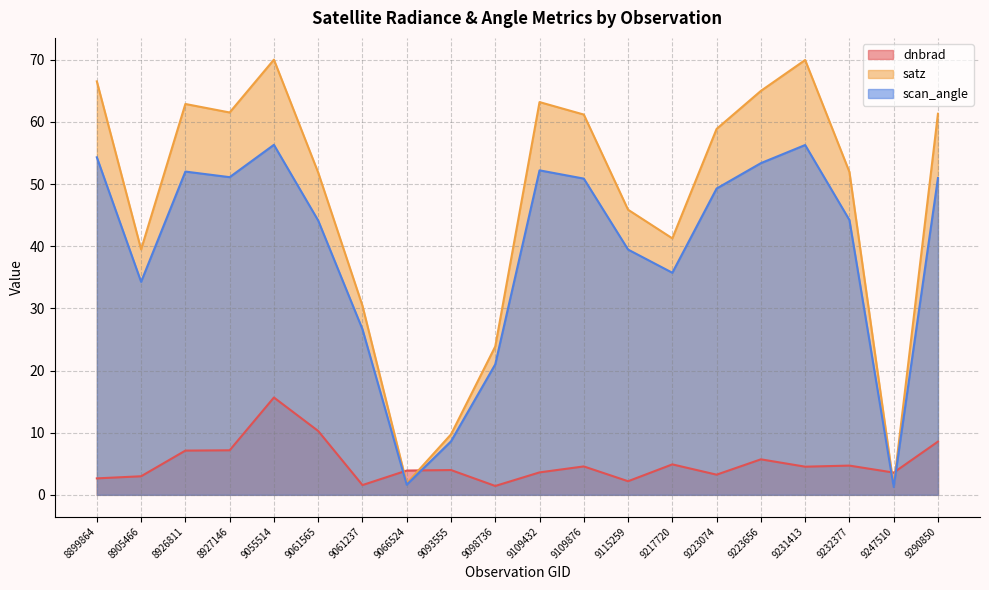

What is the difference between the maximum and minimum values in the satz series?

68.6